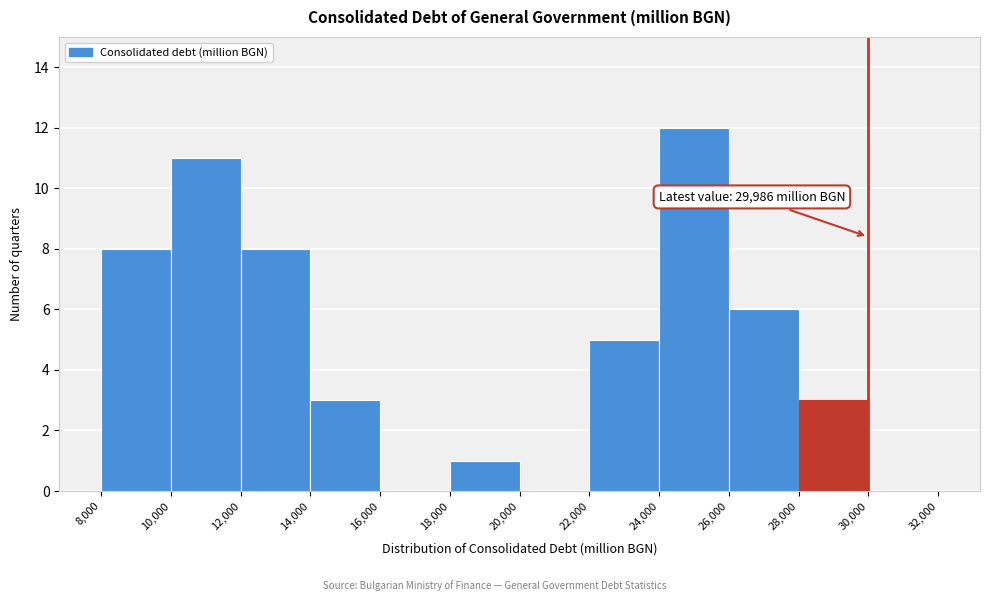

Over which range of the x-axis is the bar tallest?

24,000 to 26,000